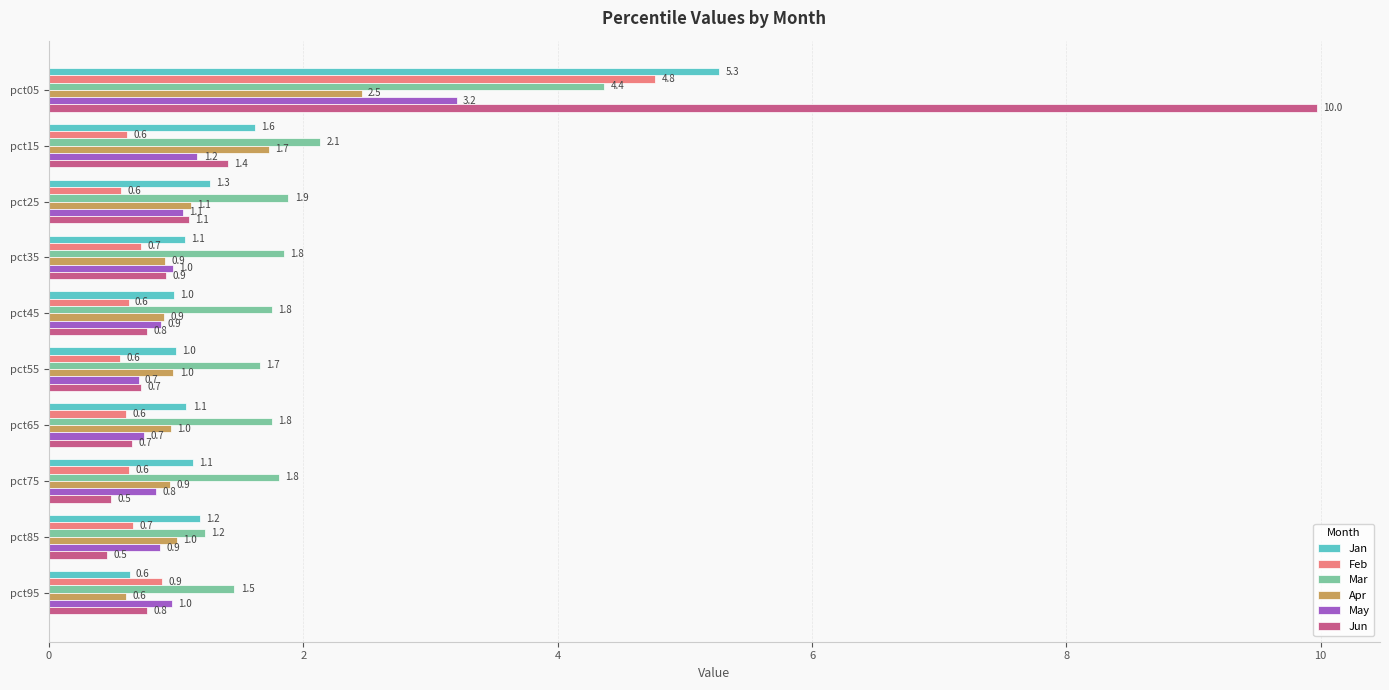

What is the greatest value displayed?

10.0